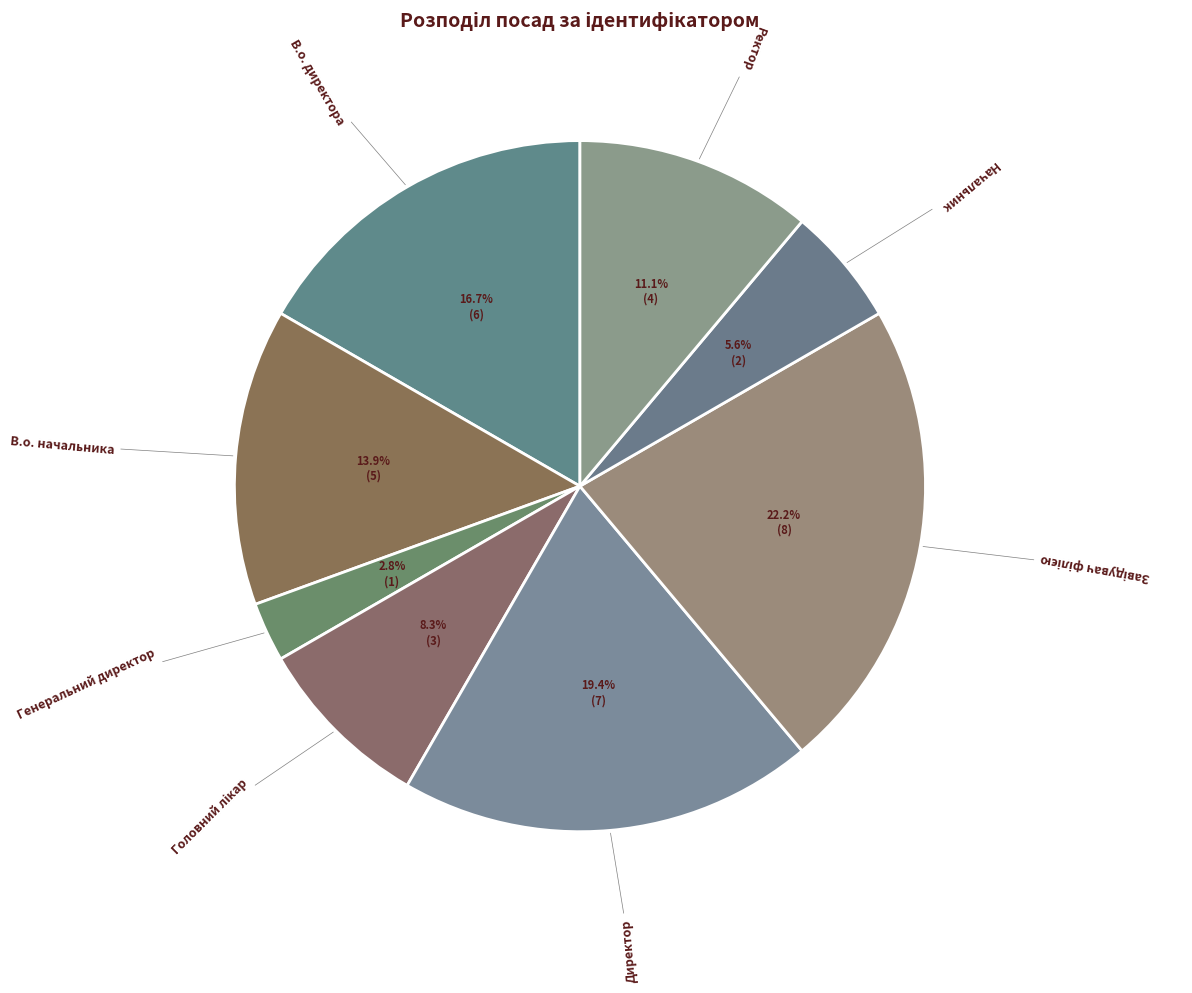

Which slice is the smallest?

Генеральний директор